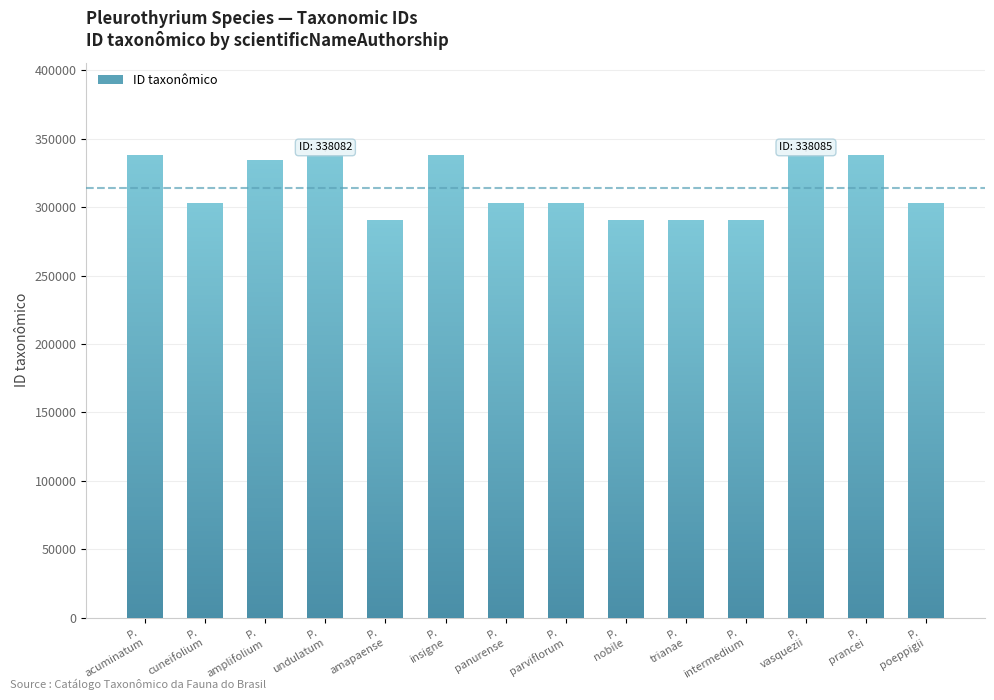

True or false: the data shows 495604 at P.
cuneifolium.

False